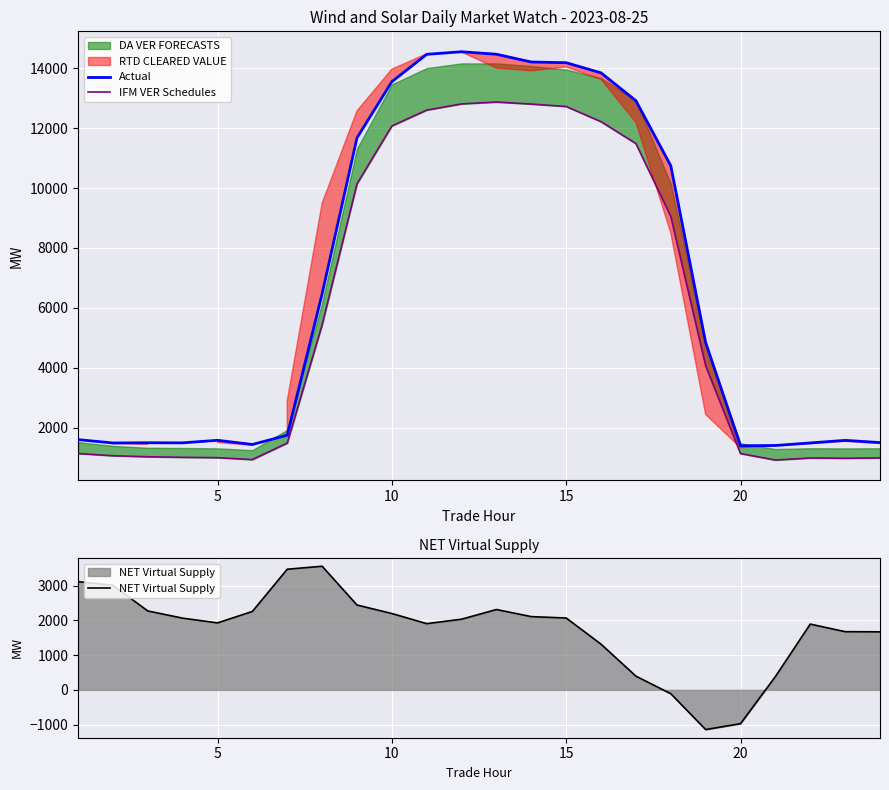

Which series has the largest total across all categories?

Actual